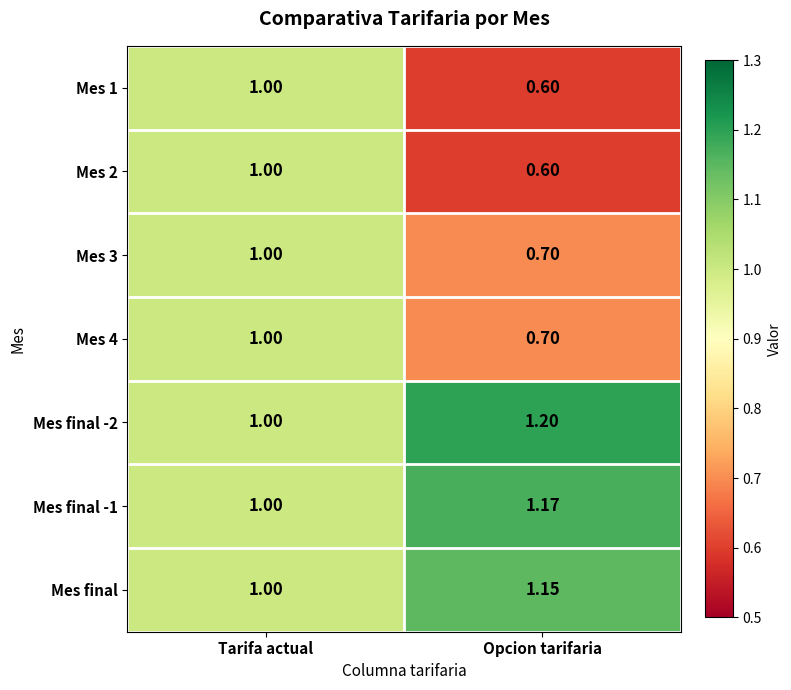

Is the value of Mes 2 at Opcion tarifaria greater than the value of Mes final -1 at Opcion tarifaria?

No